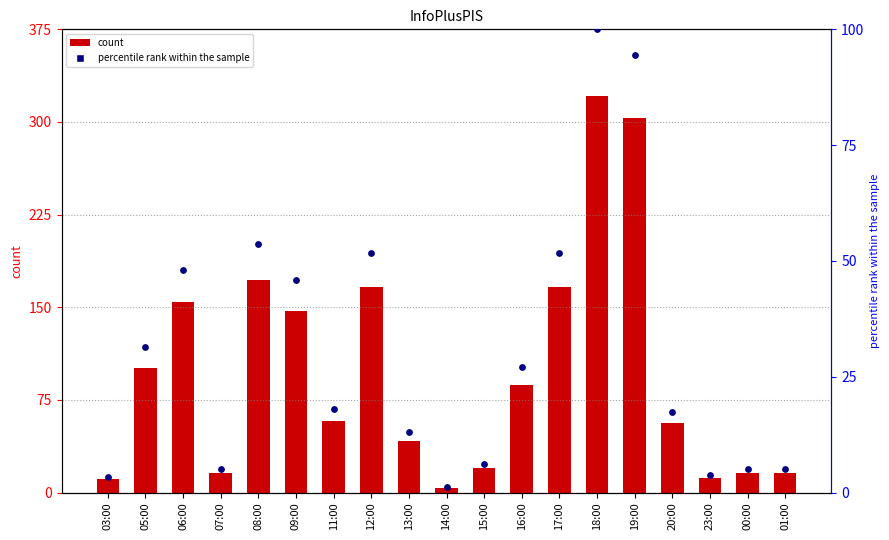

What are all the series names shown in the legend?

count, percentile rank within the sample